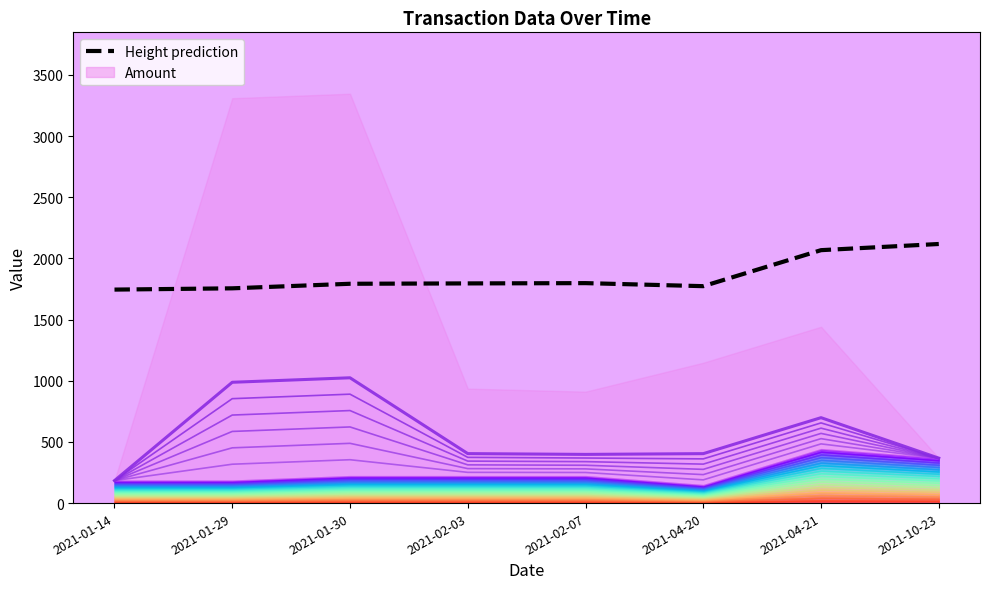

What is the difference between the highest and lowest values at 2021-02-07?

1399.7